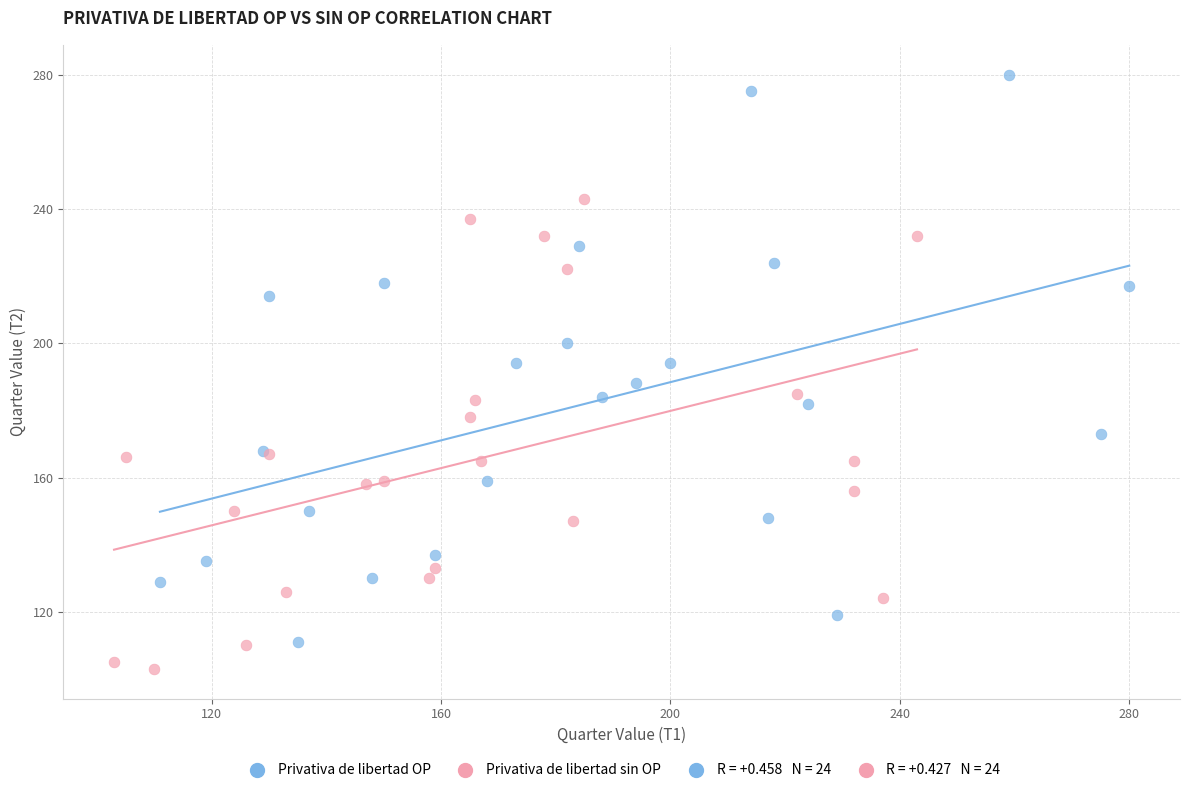

Which series has the widest spread of Y values?

Privativa de libertad OP